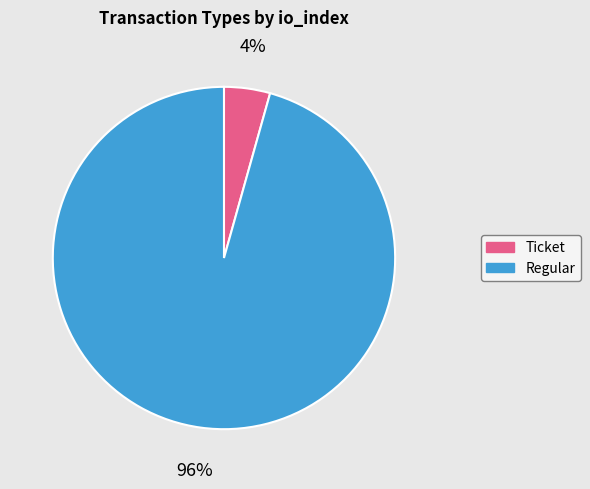

The Ticket slice represents 4% of the pie. True or false?

True